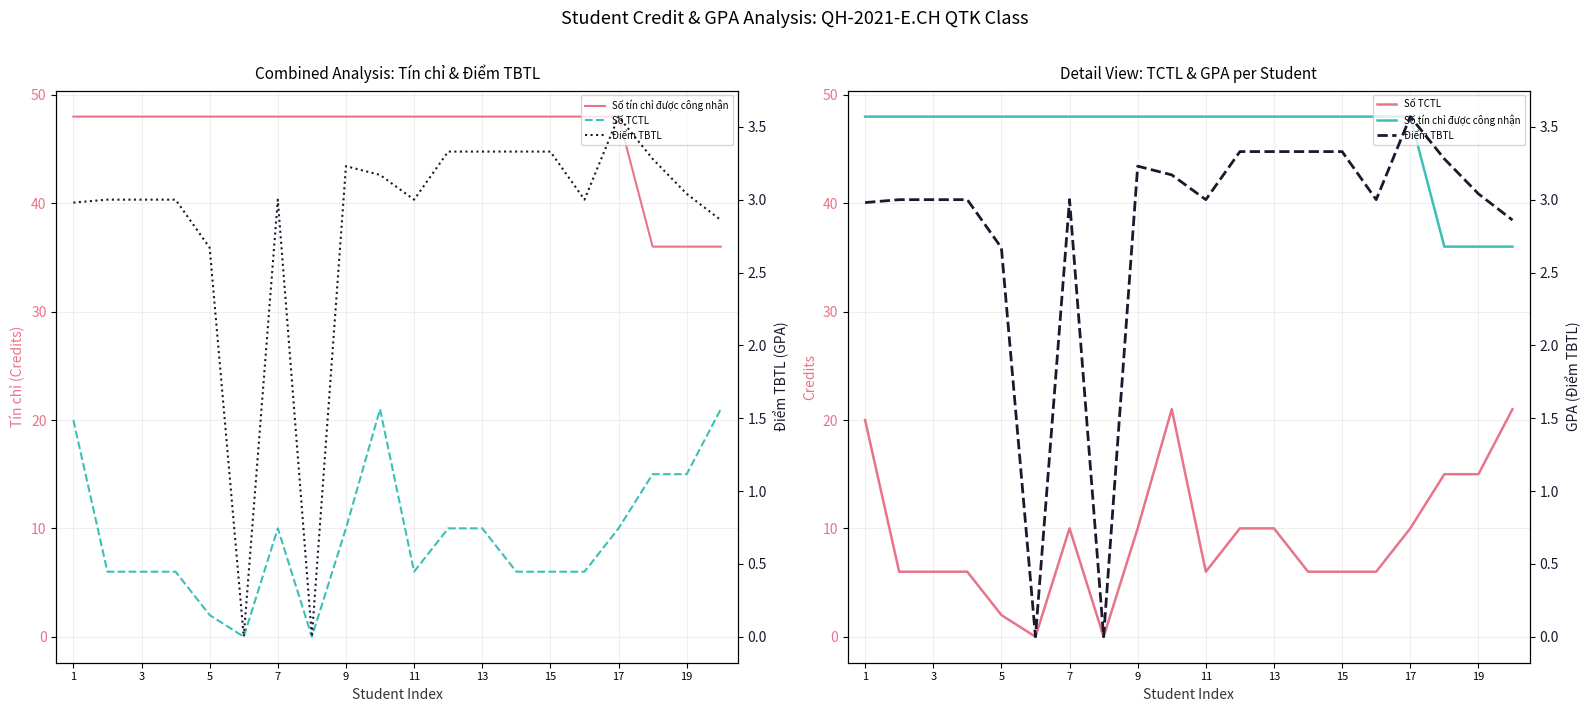

How many distinct data groups are displayed?

3